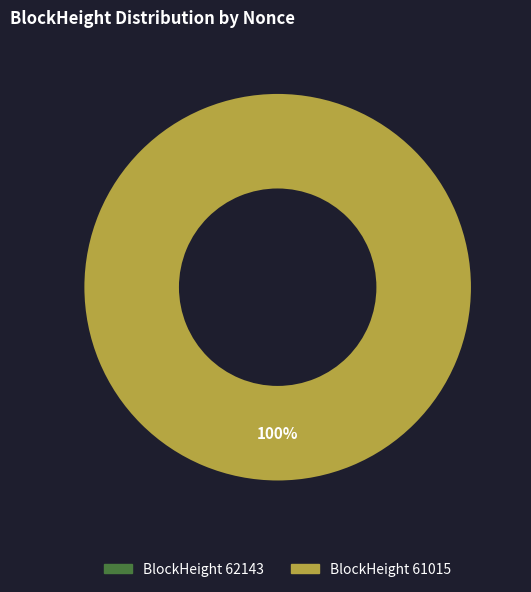

Combined, what portion of the pie is 61015 and 62143?

100.0%